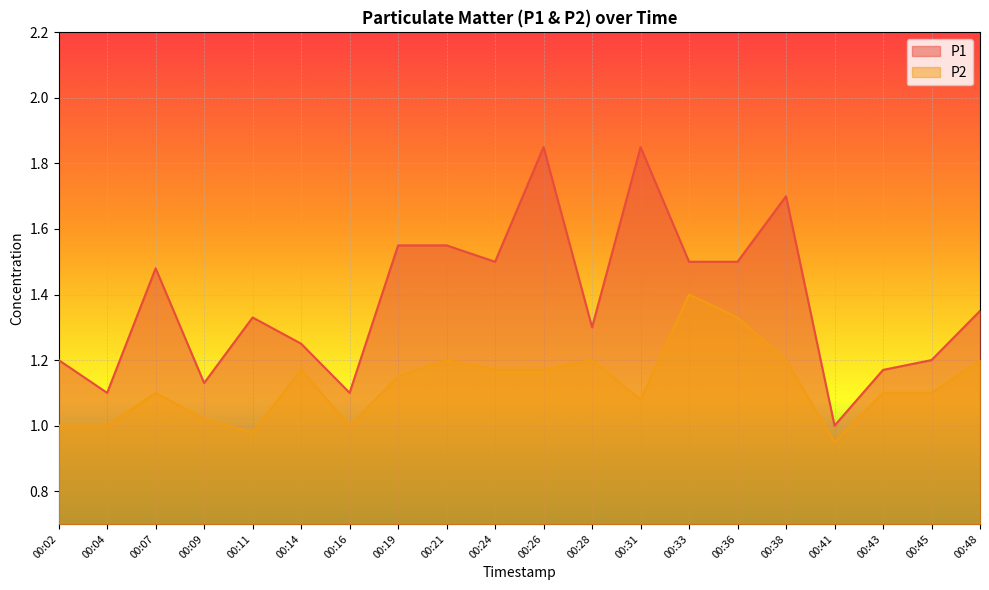

The value of P1 at 00:04 is 1.1. True or false?

True